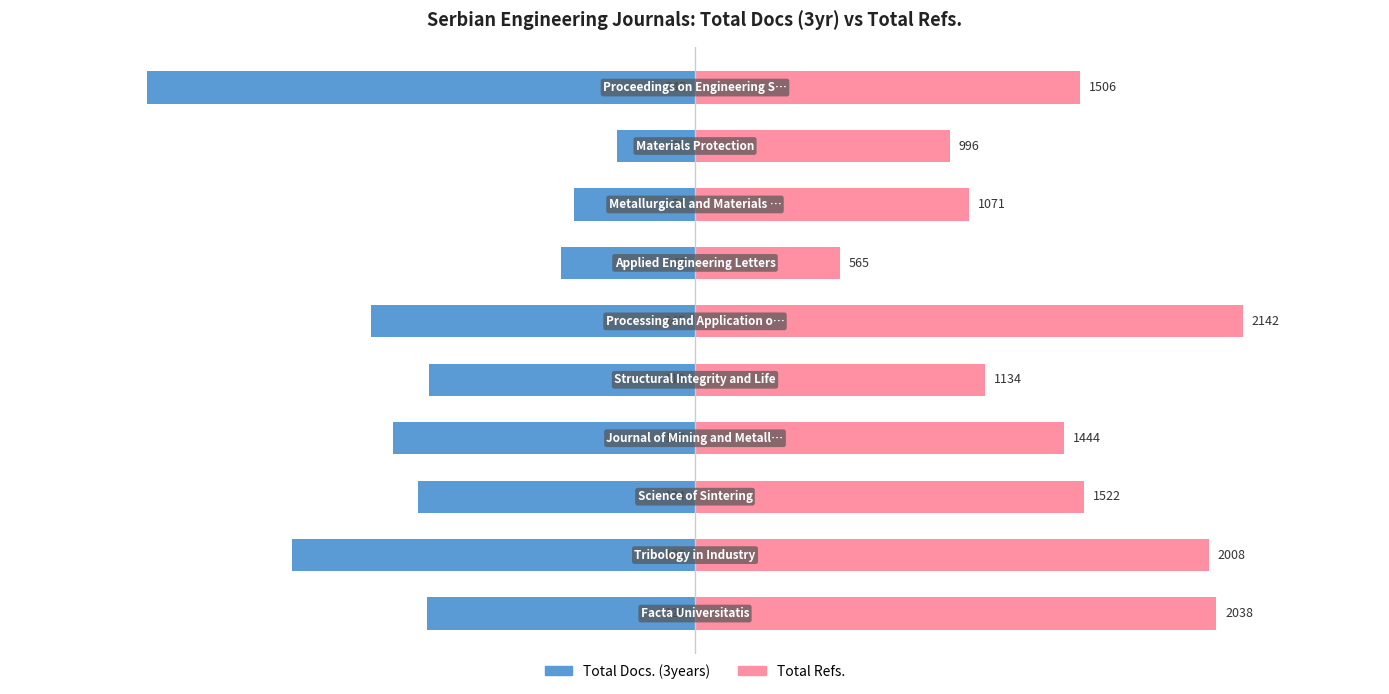

List the series in order of their overall mean, highest first.

Total Refs., Total Docs. (3years)